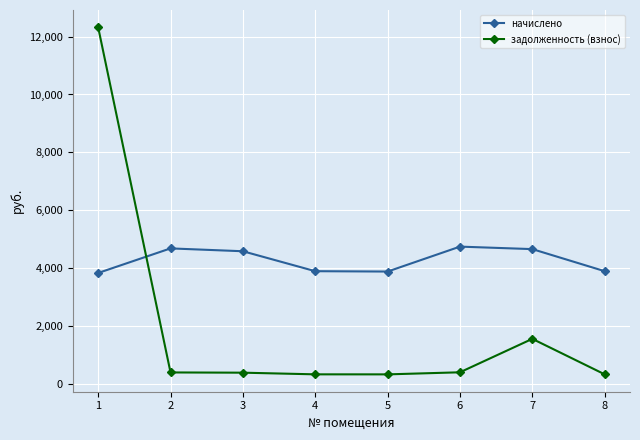

Between which two adjacent categories do начислено and задолженность (взнос) first intersect?

1 and 2